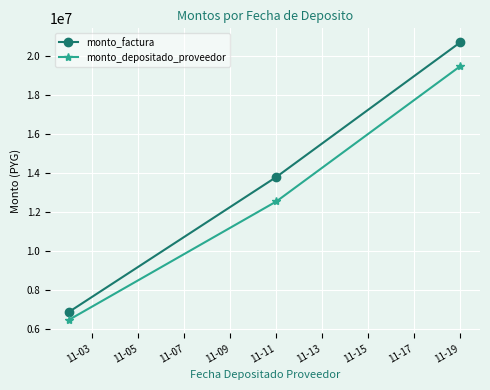

How many lines are shown in the chart?

2